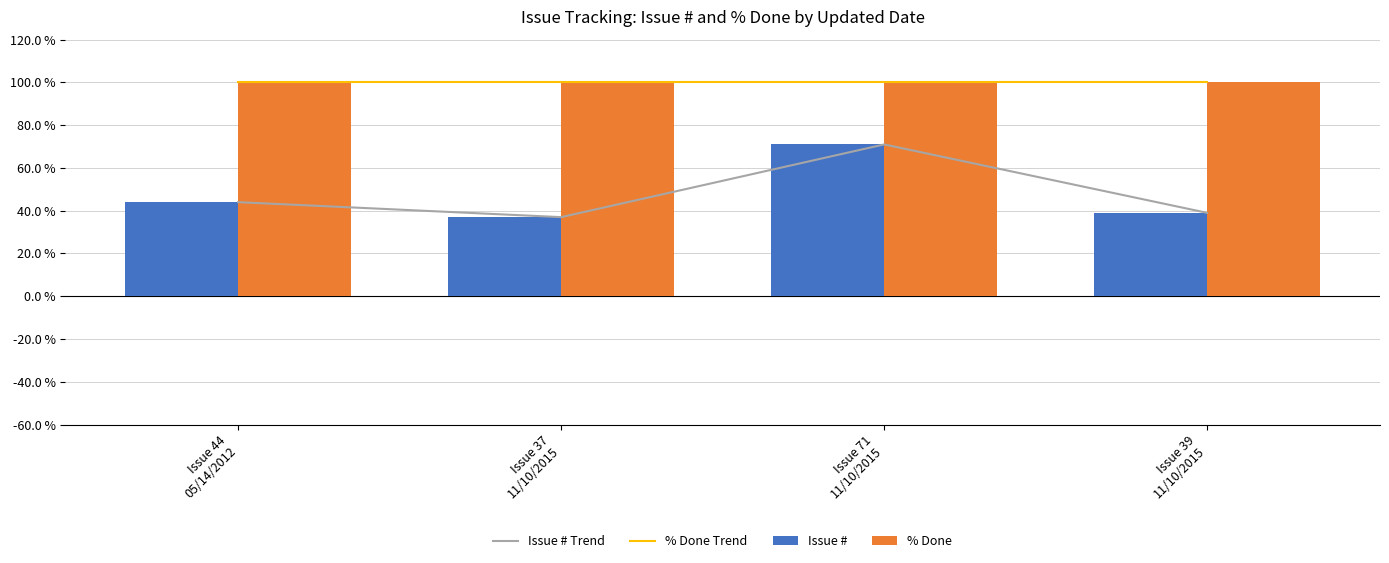

What is the maximum value shown in the chart?

100